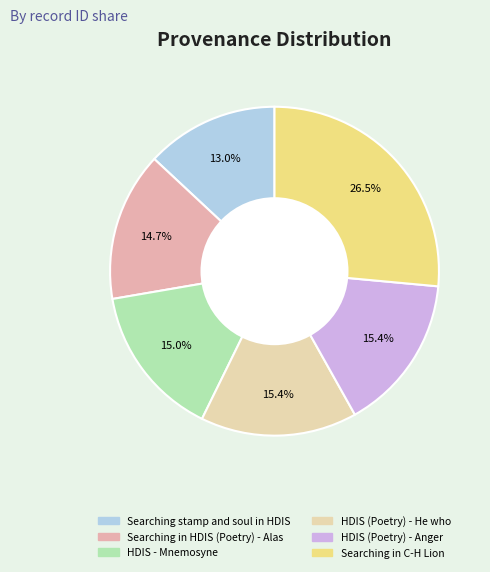

How many slices are in this pie chart?

6